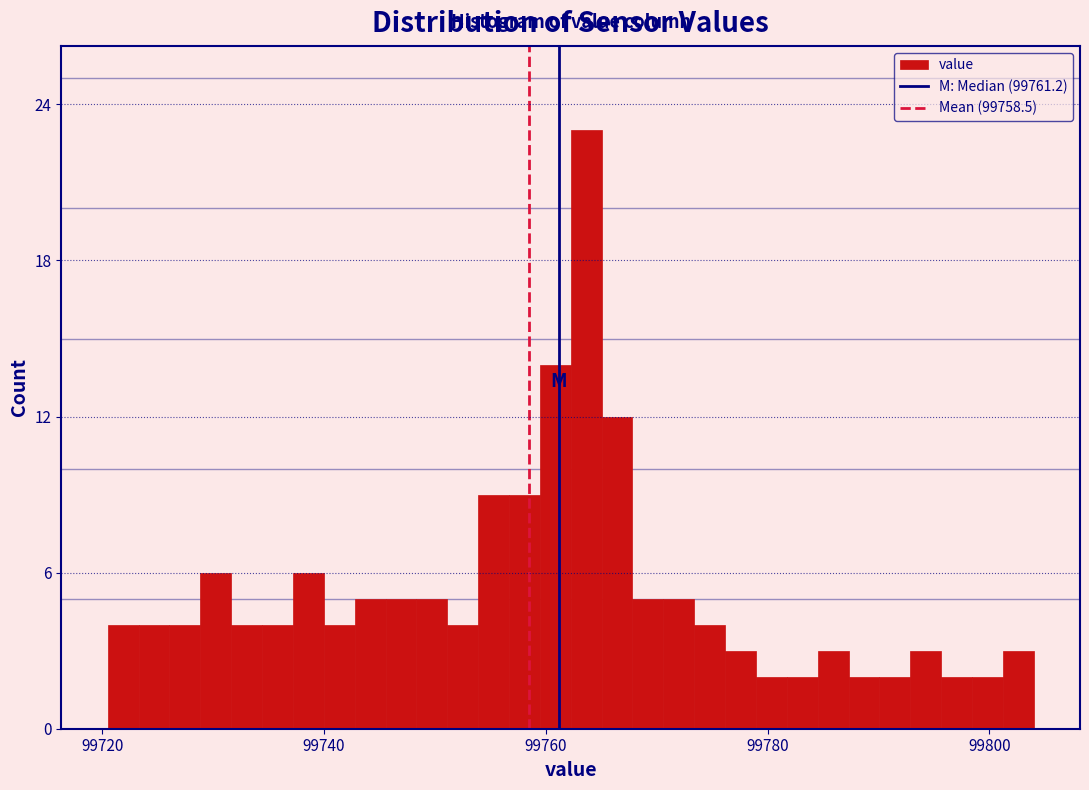

Around what value on the x-axis is the tallest bar? Give the approximate position of its centre, as read against the axis.

99764